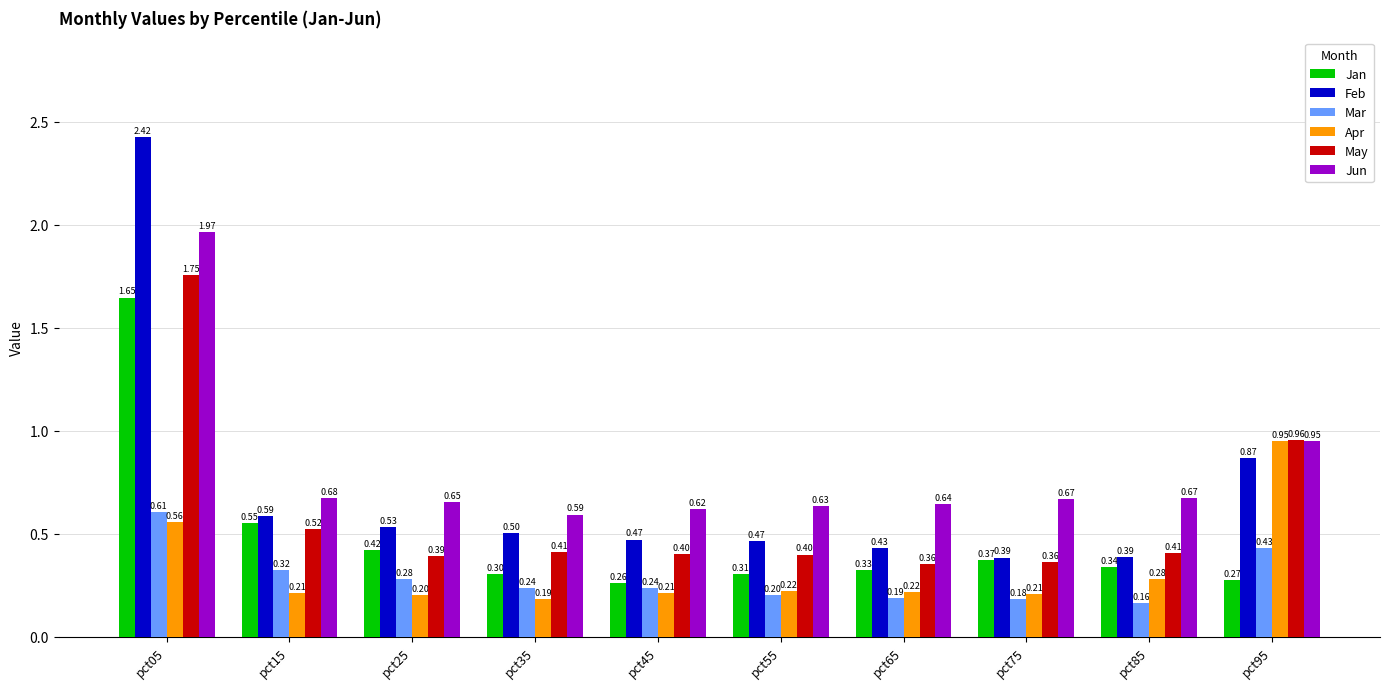

What is the average value of the Mar series?

0.3